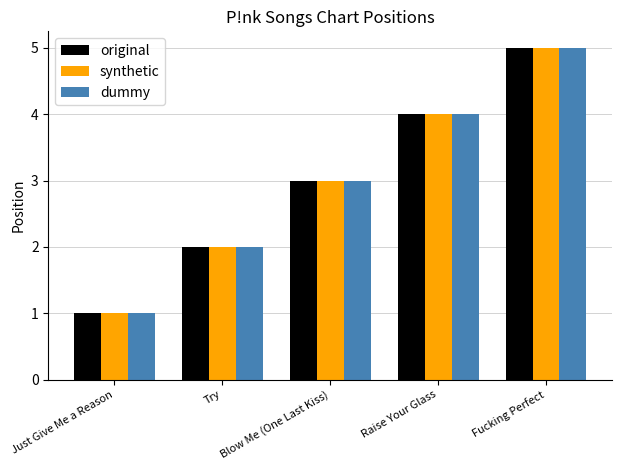

At which category is the sum across all series the highest?

Fucking Perfect